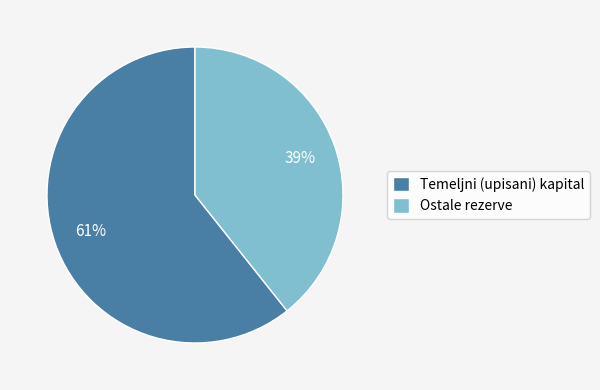

To the nearest percent, what is the average slice percentage?

50%